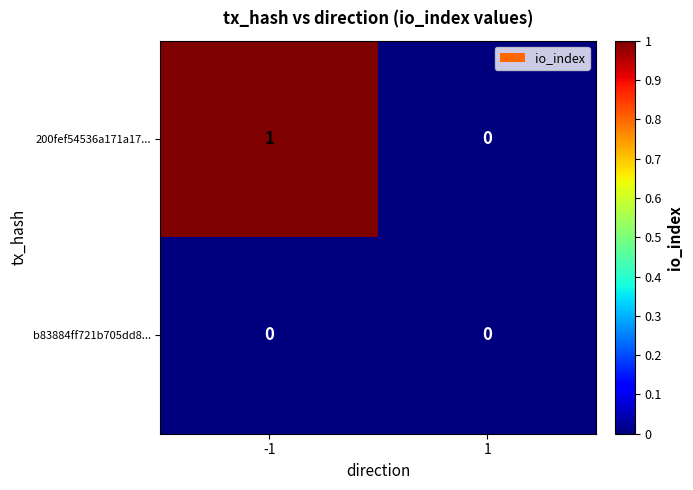

How many values in the 200fef54536a171a17... series are below 1?

1